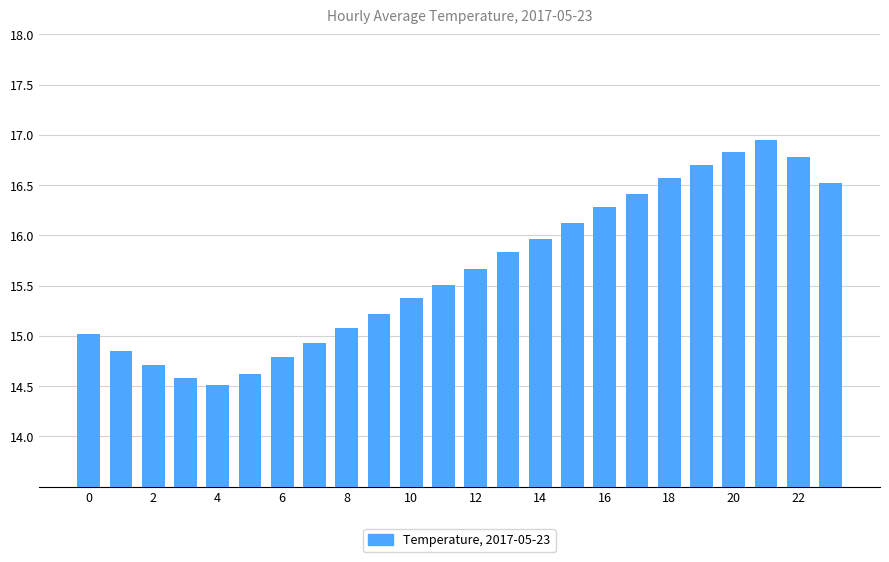

Are the bars horizontal?

No